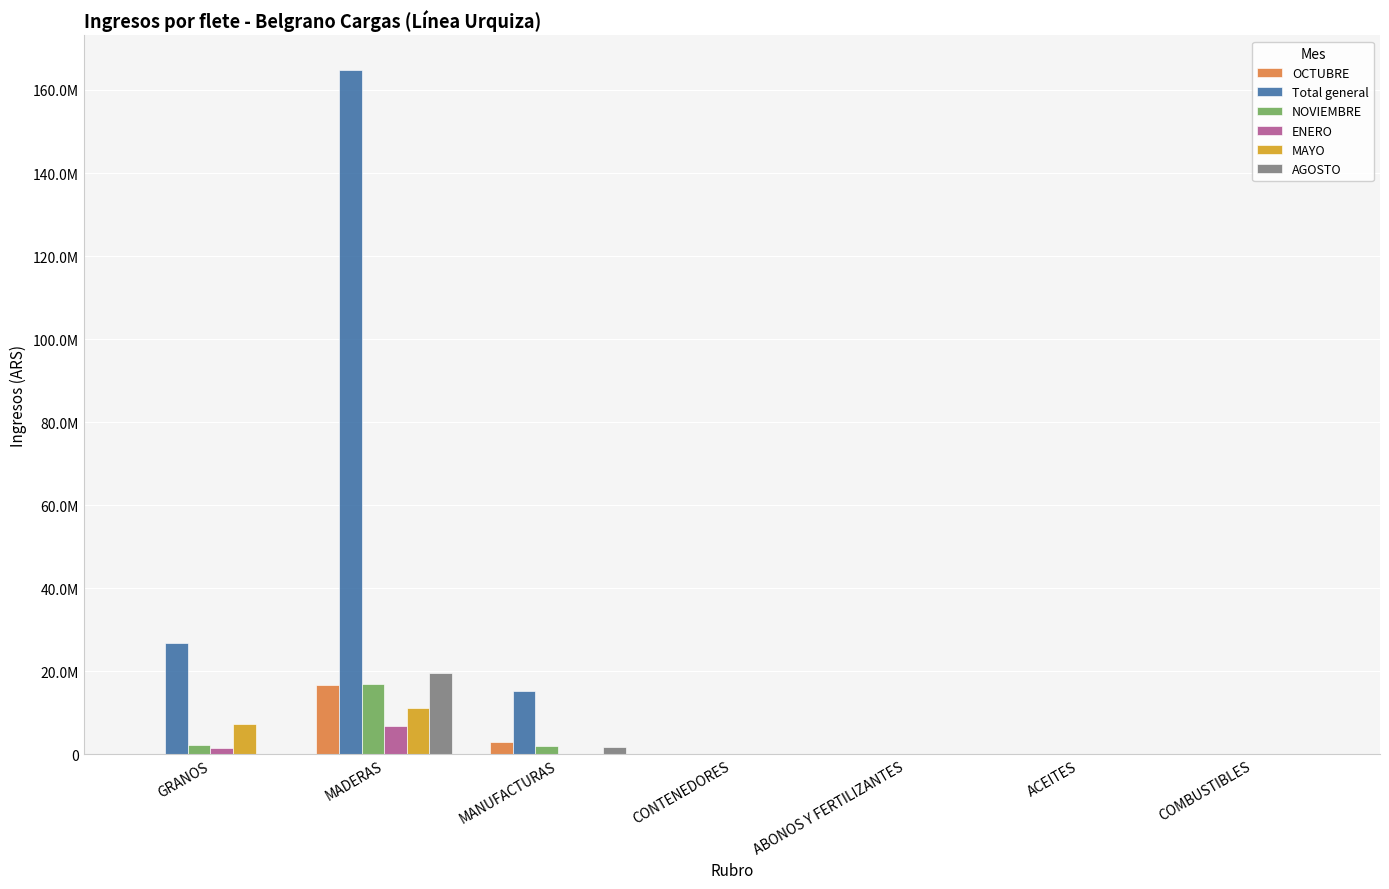

Are the bars horizontal?

No